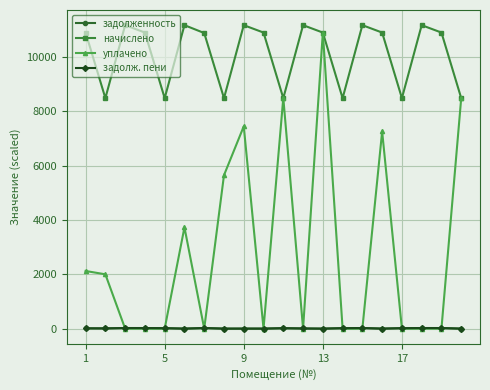

What is the difference between the maximum and minimum values in the уплачено series?

10900.0